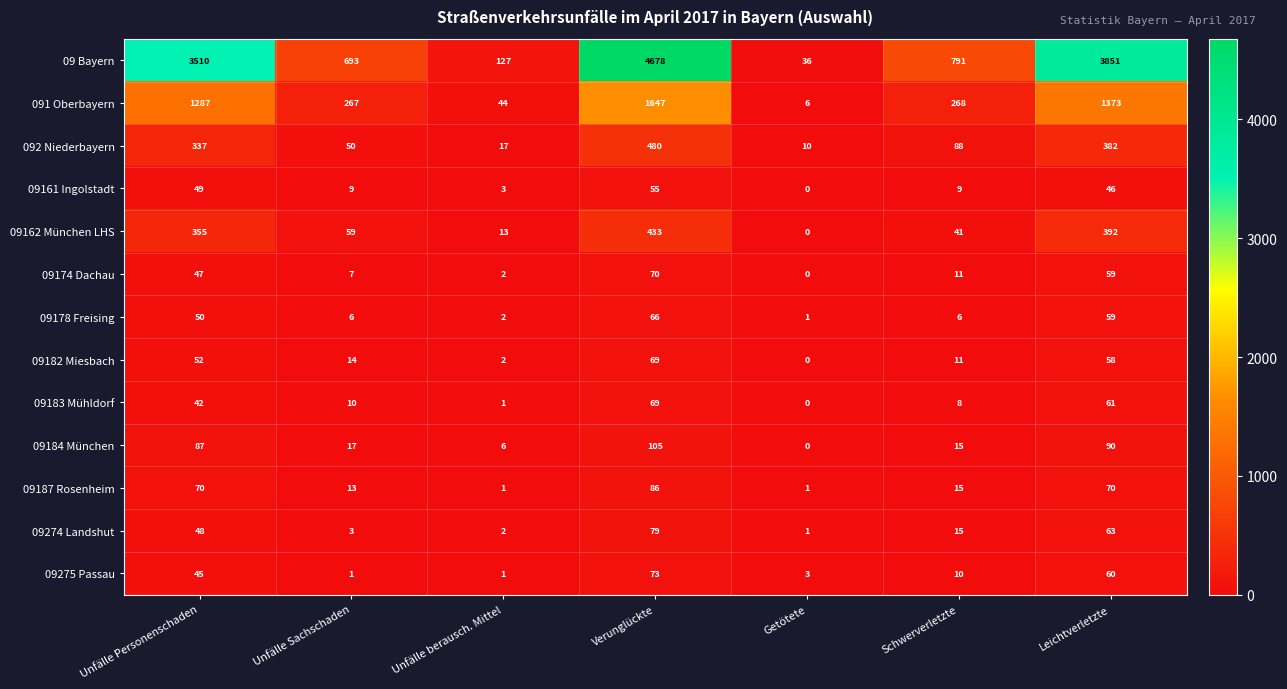

The value of 09178 Freising at Unfälle Sachschaden is 6. True or false?

True